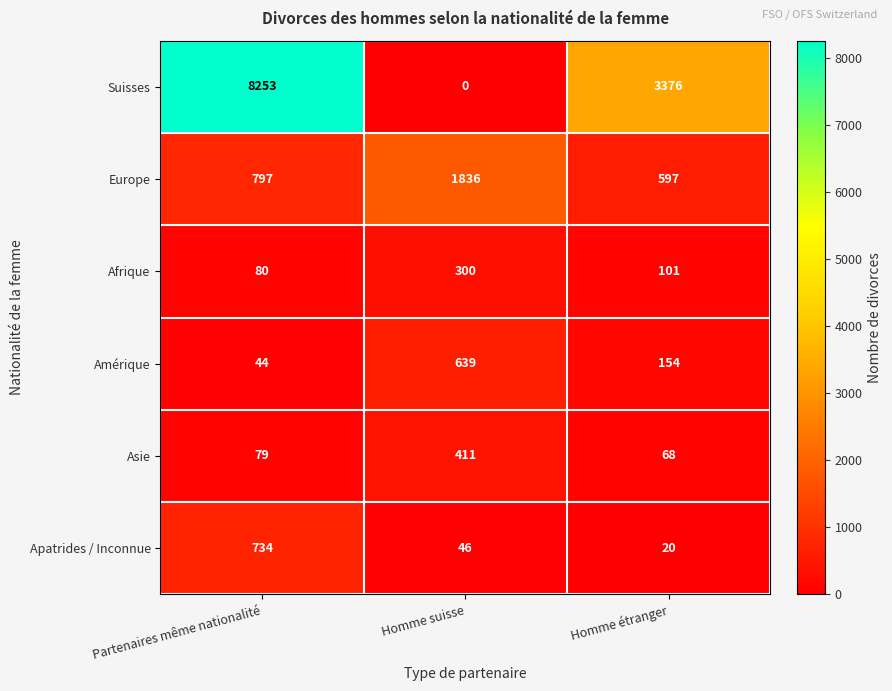

How many values in the Suisses series are below 3376?

1